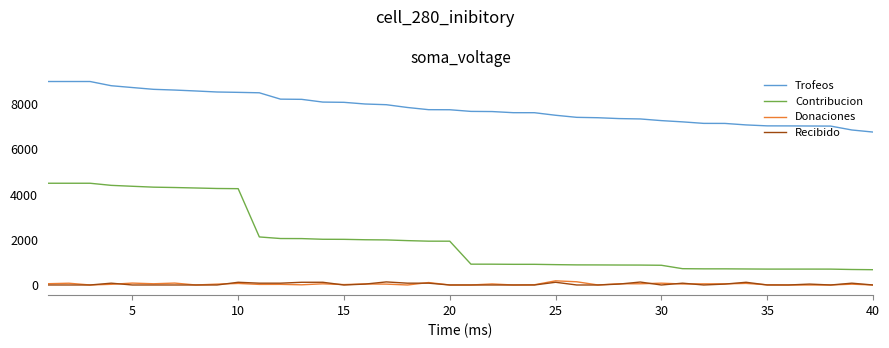

Which series has the largest total across all categories?

Trofeos